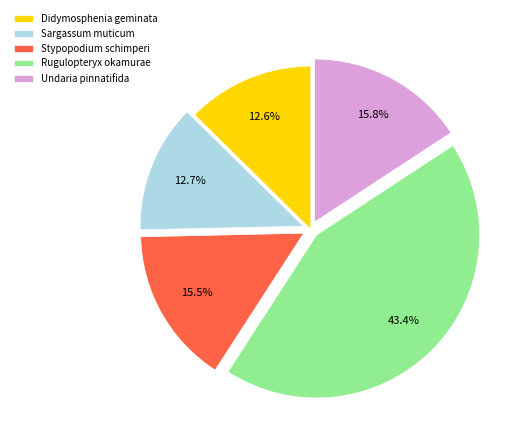

Which slice is the largest?

Rugulopteryx okamurae